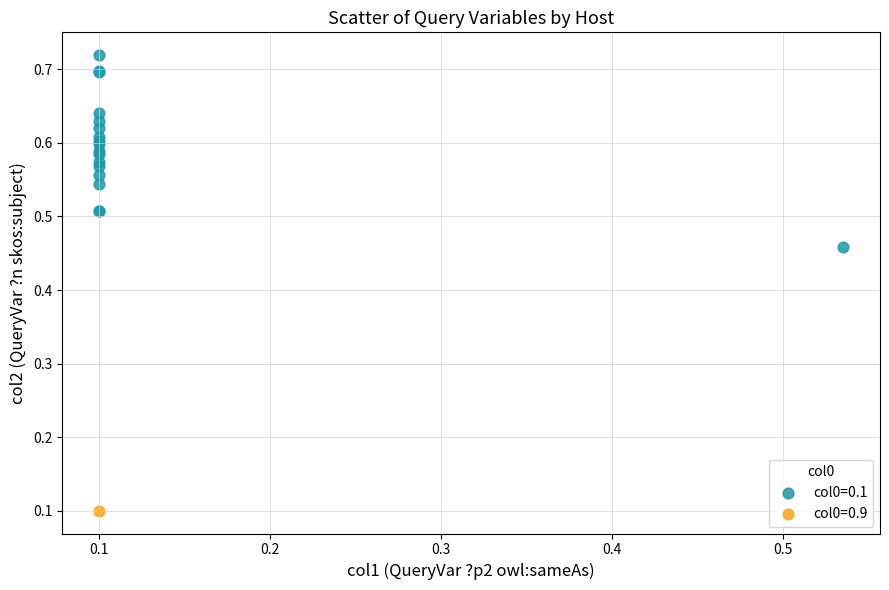

What are all the series names shown in the legend?

col0=0.1, col0=0.9